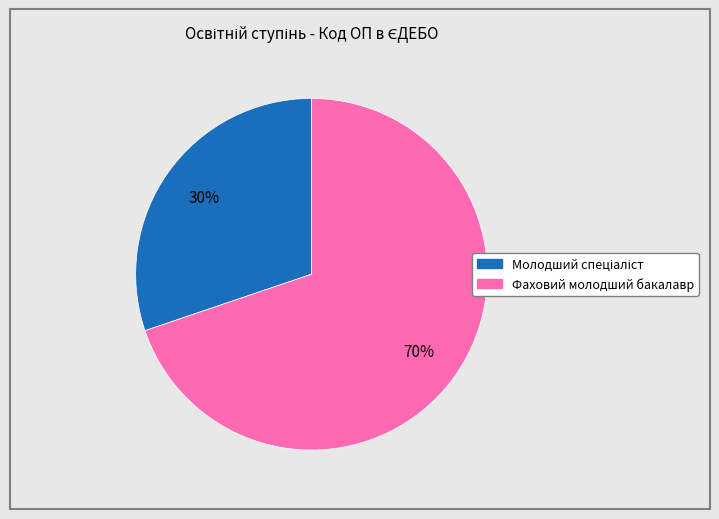

To the nearest percent, what is the average slice percentage?

50%